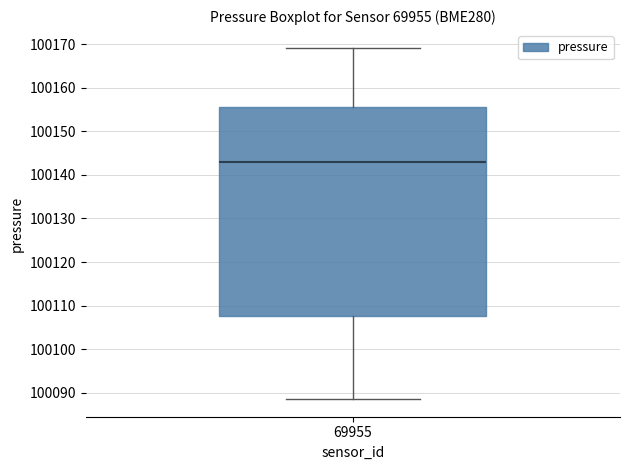

Read this box plot against the y-axis: the position of the median line, the range covered by the box, and the ends of both whiskers. The values are not printed on the chart, so give them approximately, as read against the axis.

median 100143, box 100108 to 100156, whiskers 100089 to 100169